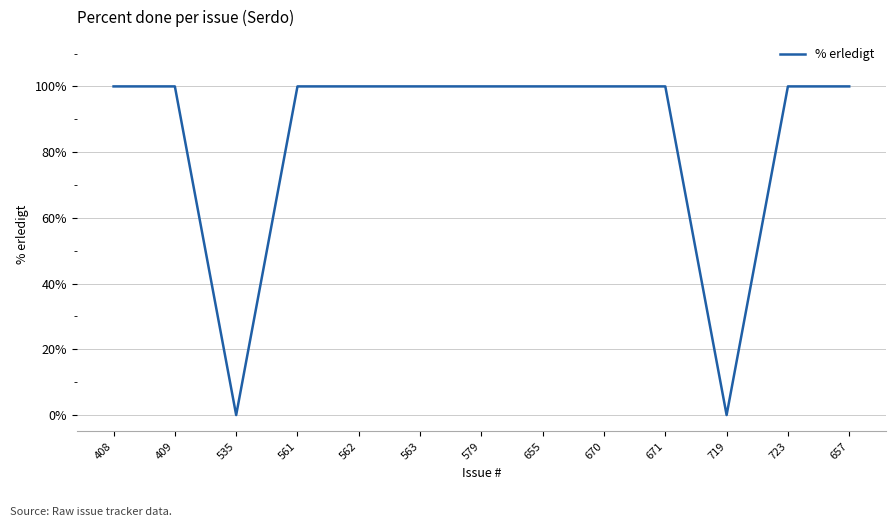

Reading left to right, transcribe all the data shown in this chart.

408=100	409=100	535=0	561=100	562=100	563=100	579=100	655=100	670=100	671=100	719=0	723=100	657=100